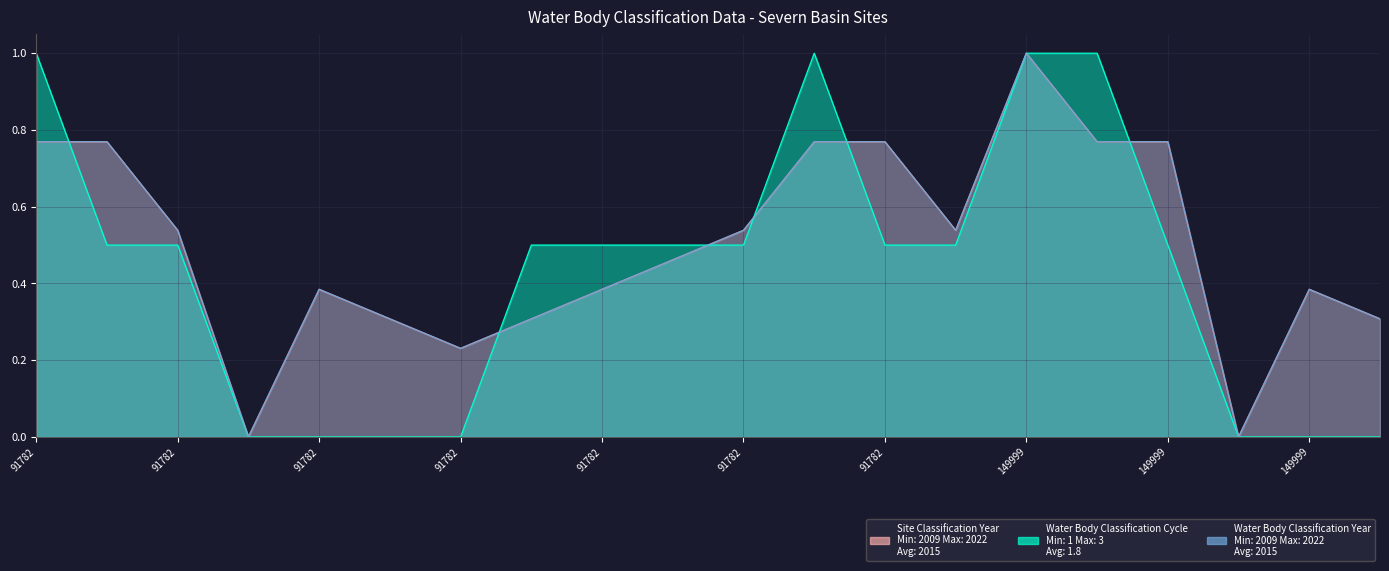

Does the chart have visible grid lines?

Yes